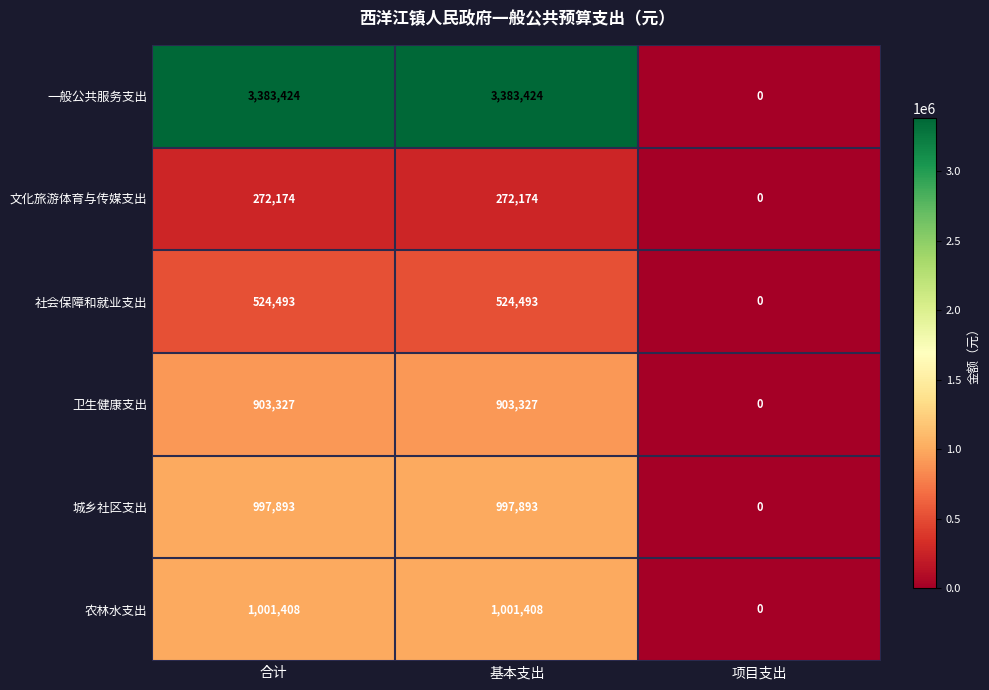

Which series has the largest total across all categories?

一般公共服务支出